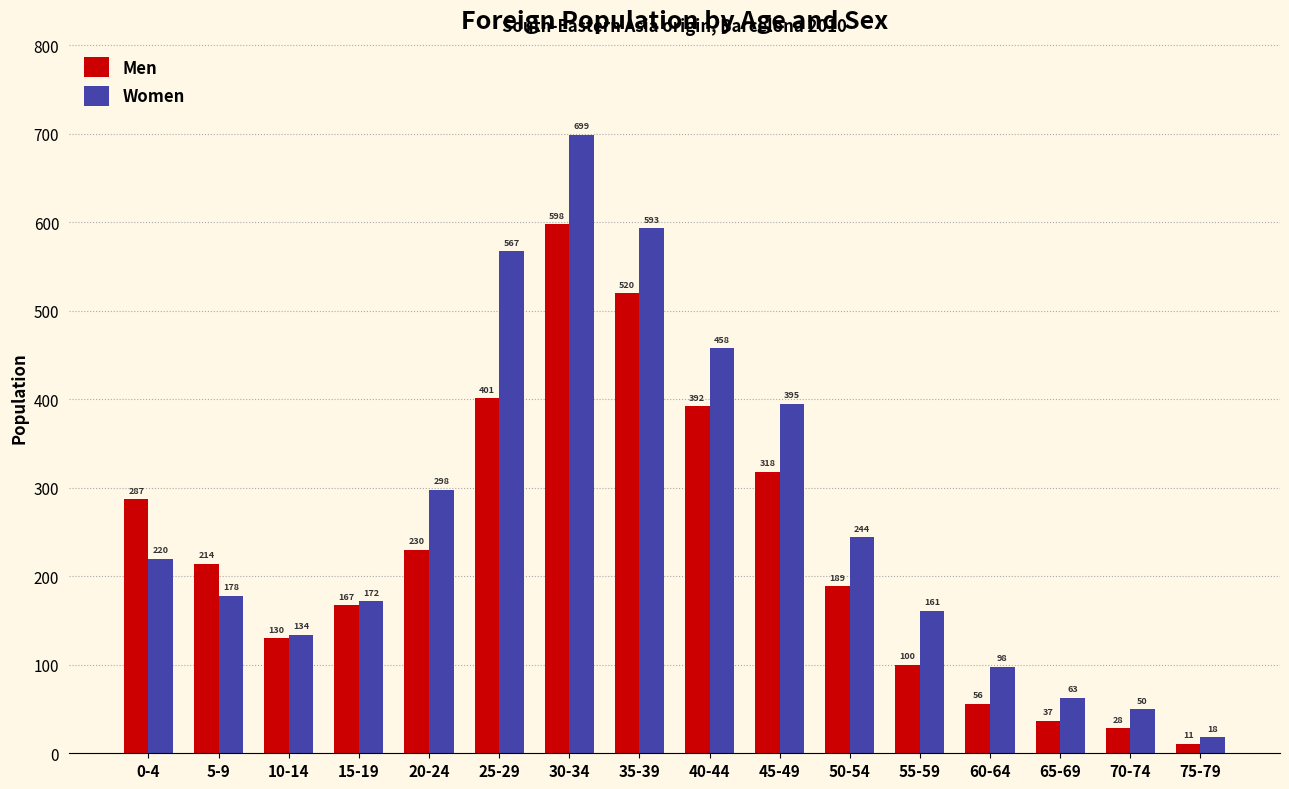

At 5-9, list the series in order from smallest to largest.

Women, Men